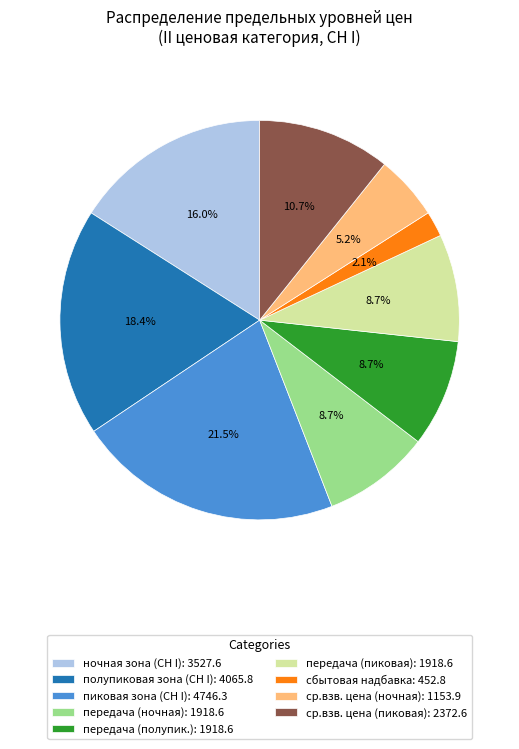

How many slices are in this pie chart?

9